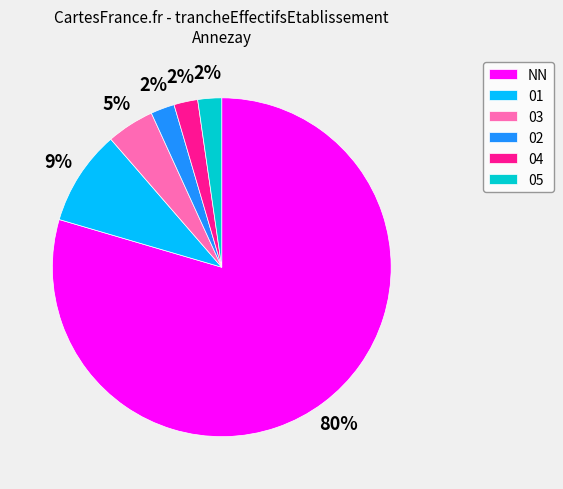

Is NN the majority of the pie?

Yes